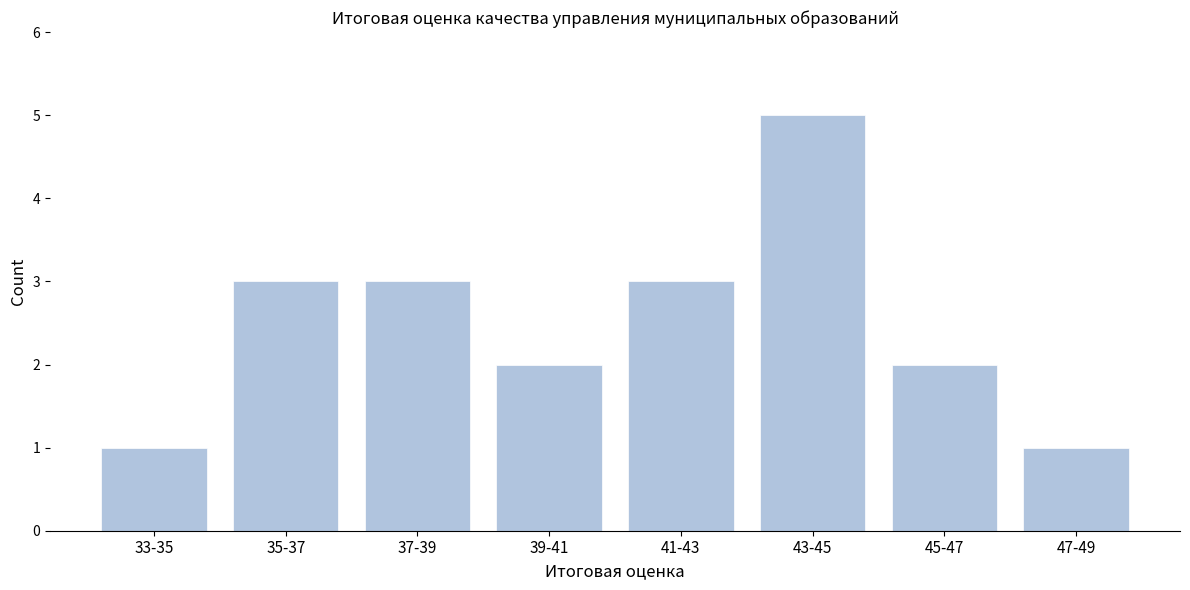

Reading right to left, extract all data points from this chart.

1	2	5	3	2	3	3	1